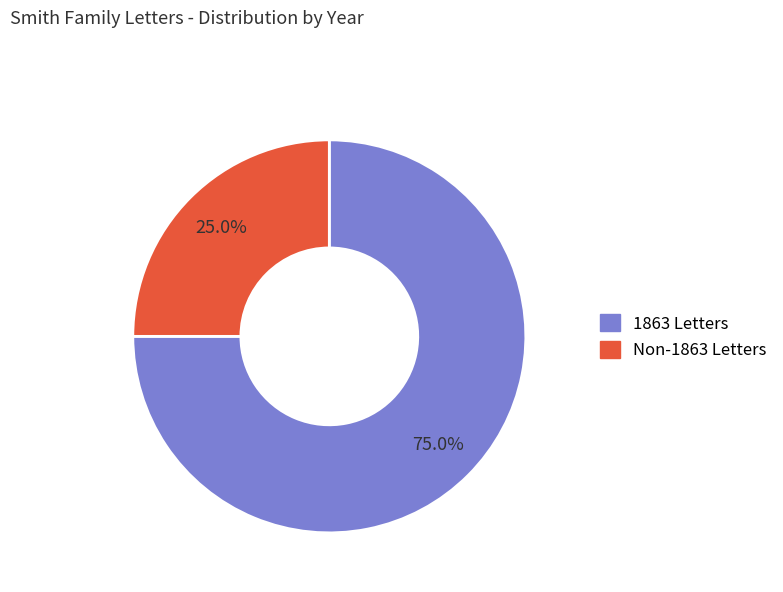

Is there a majority slice in this chart?

Yes